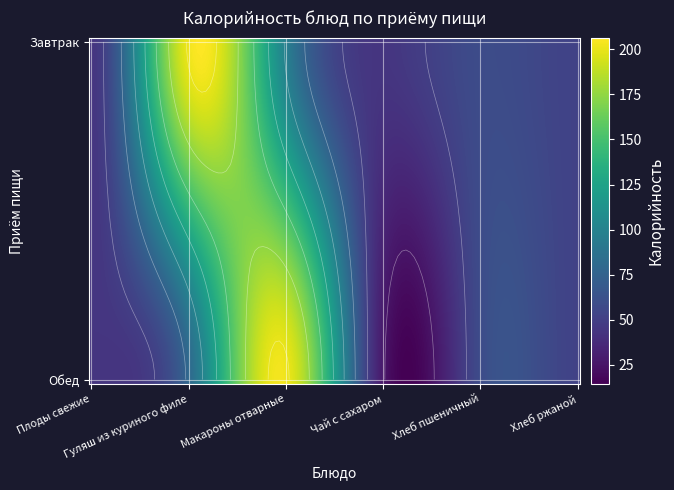

Reading left to right, transcribe all the data shown in this chart.

Завтрак: 44.4	202.0	97.6	44.4	58.5	52.5
Обед: 44.4	78.7	202.0	26.8	58.5	52.5